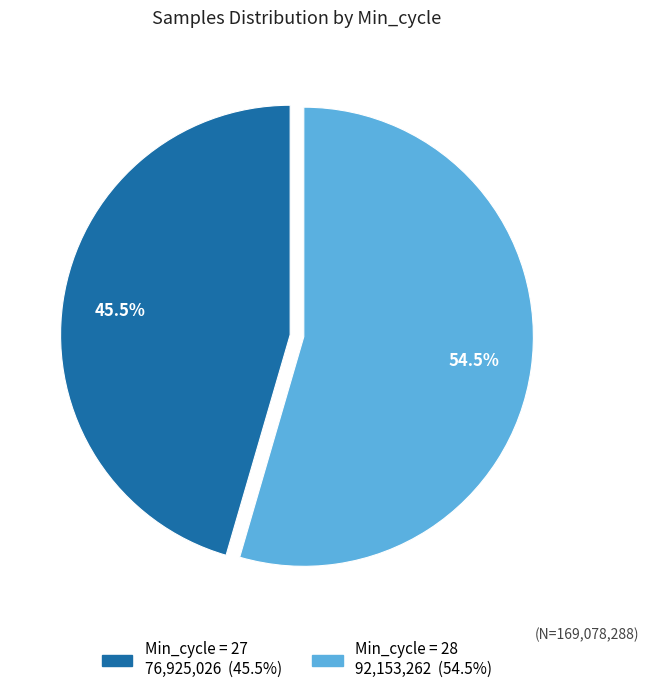

Does any single category account for the majority?

Yes